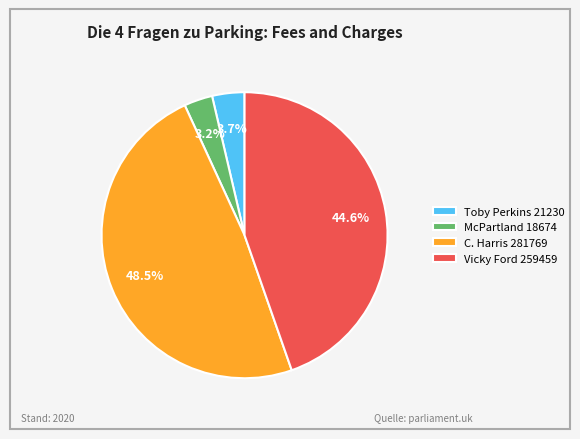

What portion of the pie excludes McPartland 18674?

96.8%